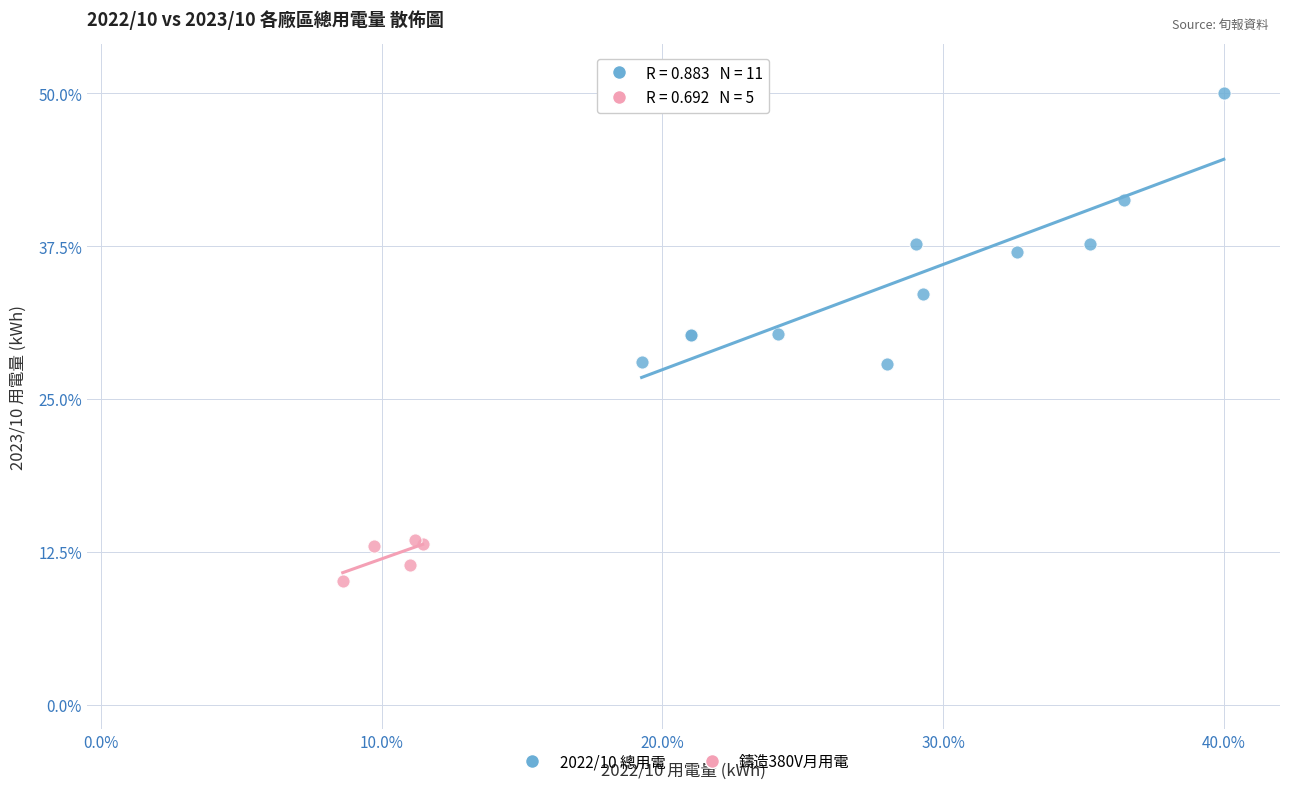

Which series has the largest Y range (max minus min)?

2022/10 總用電